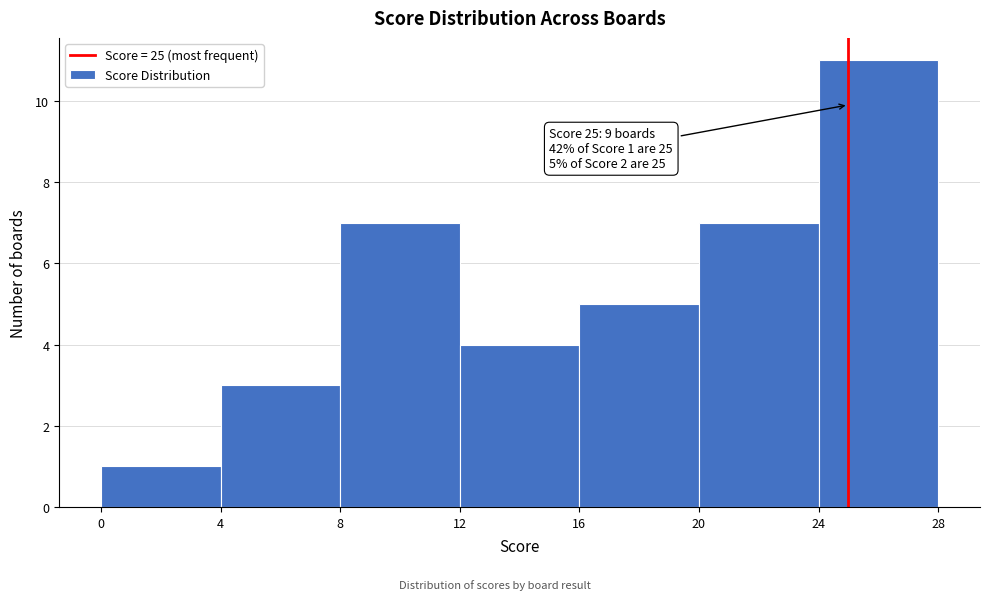

Over which range of the x-axis is the bar tallest?

24 to 28